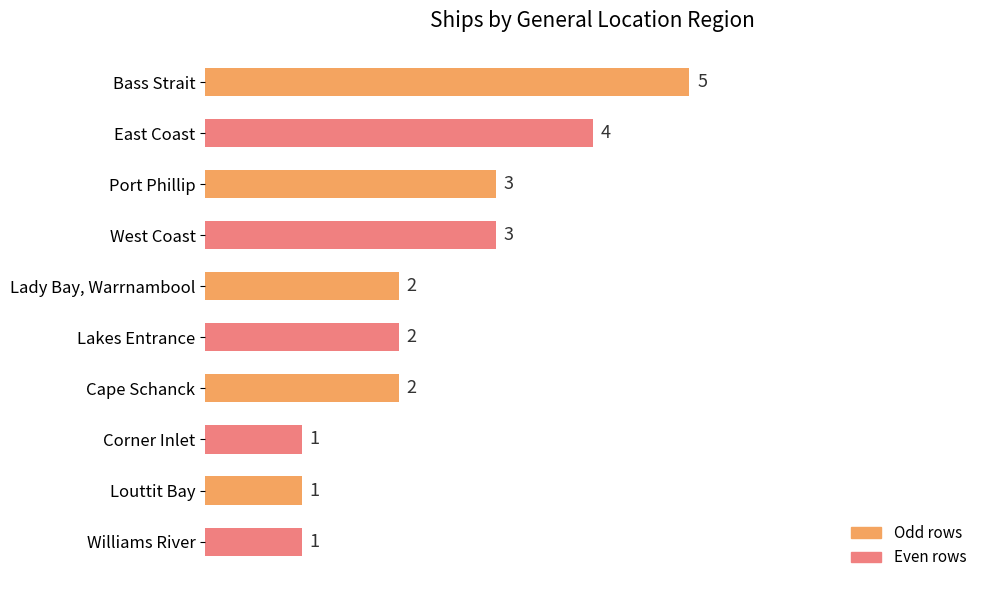

Approximately how many times larger is the value at Lakes Entrance compared to Bass Strait?

0.4